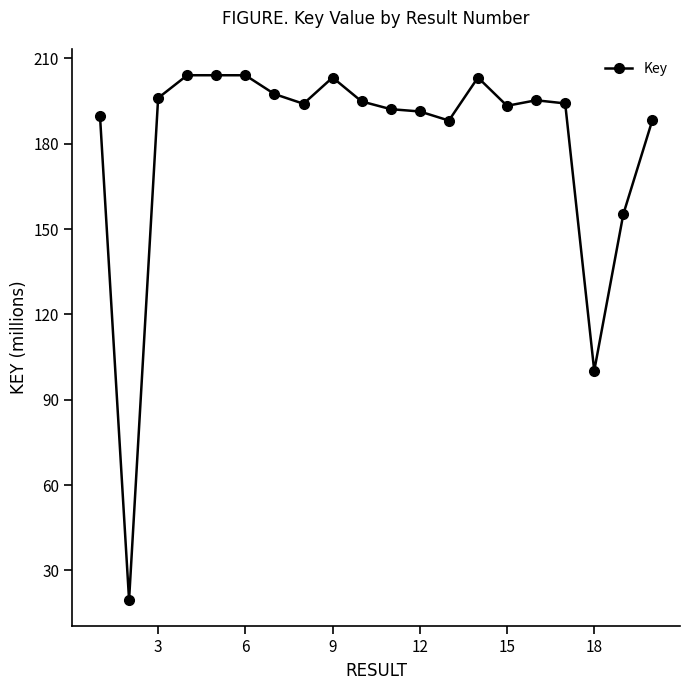

What is the difference between the second highest and minimum values?

184.5